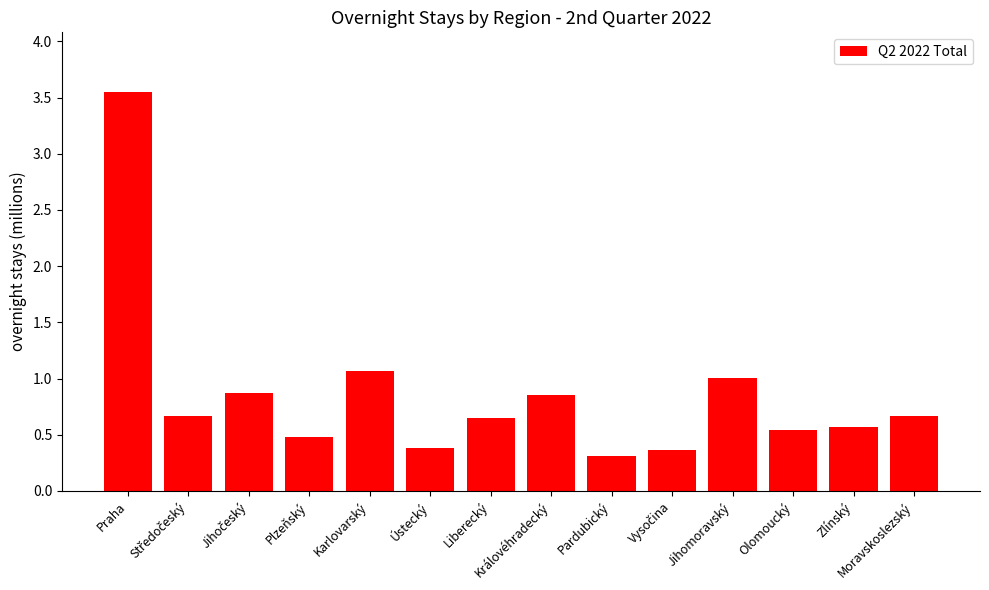

Which label corresponds to the largest value in the chart?

Praha